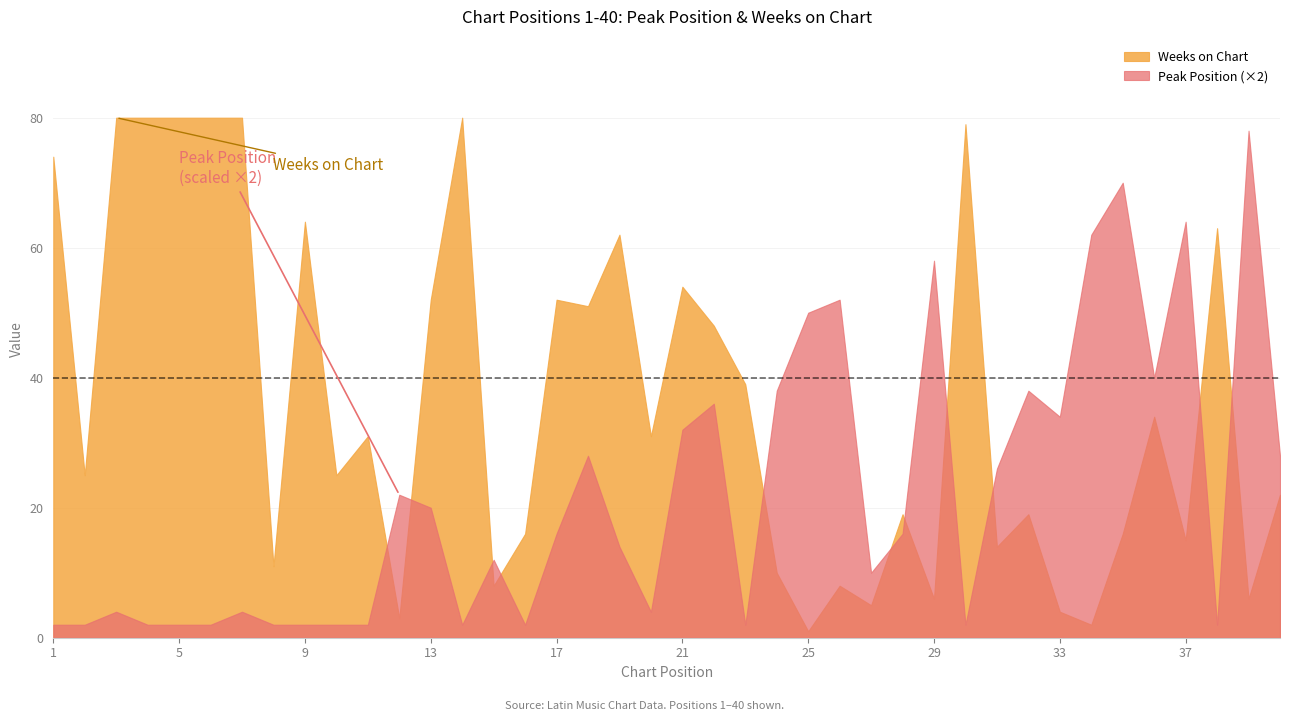

Which series has the largest total across all categories?

Weeks on Chart